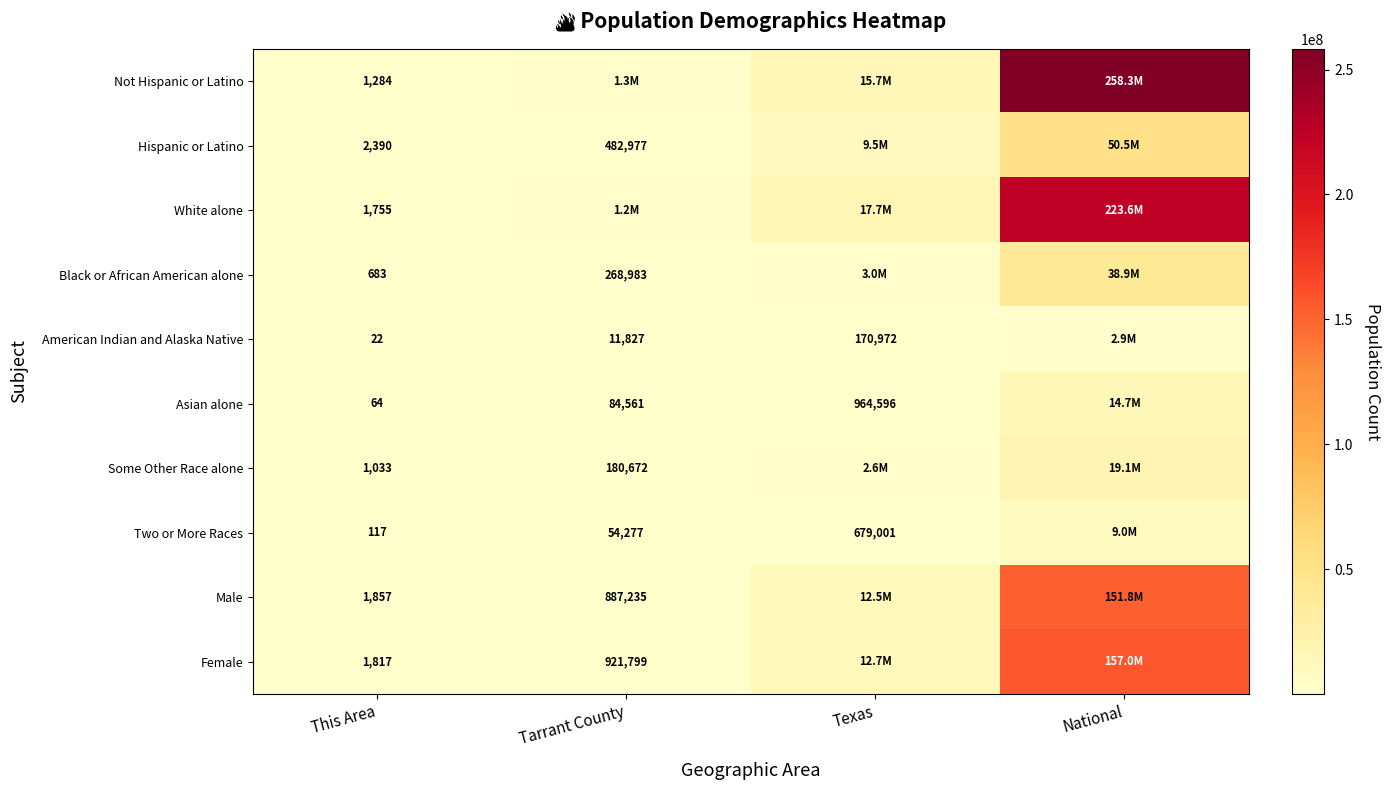

The value of Asian alone at Tarrant County is 138183. True or false?

False